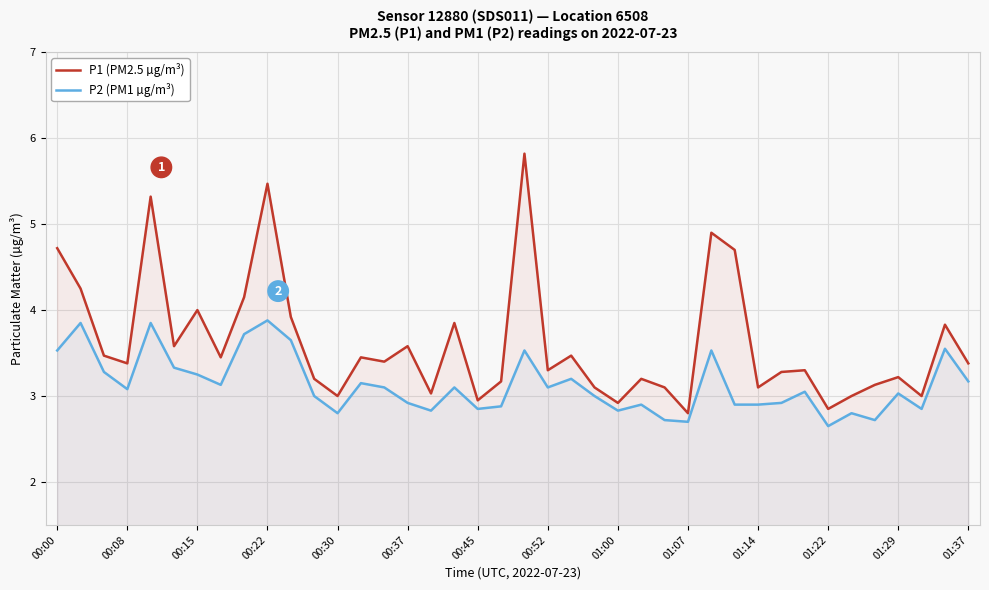

What is the minimum value for P1 (PM2.5 µg/m³)?

2.8